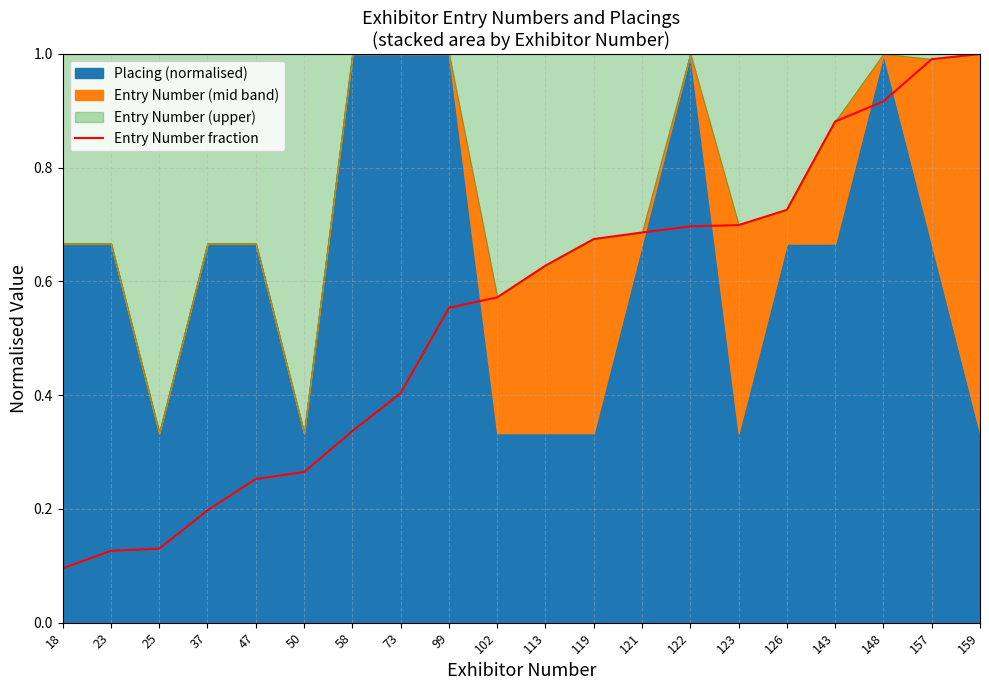

List the labels in order of value, smallest first.

18, 23, 25, 37, 47, 50, 58, 73, 99, 102, 113, 119, 121, 122, 123, 126, 143, 148, 157, 159